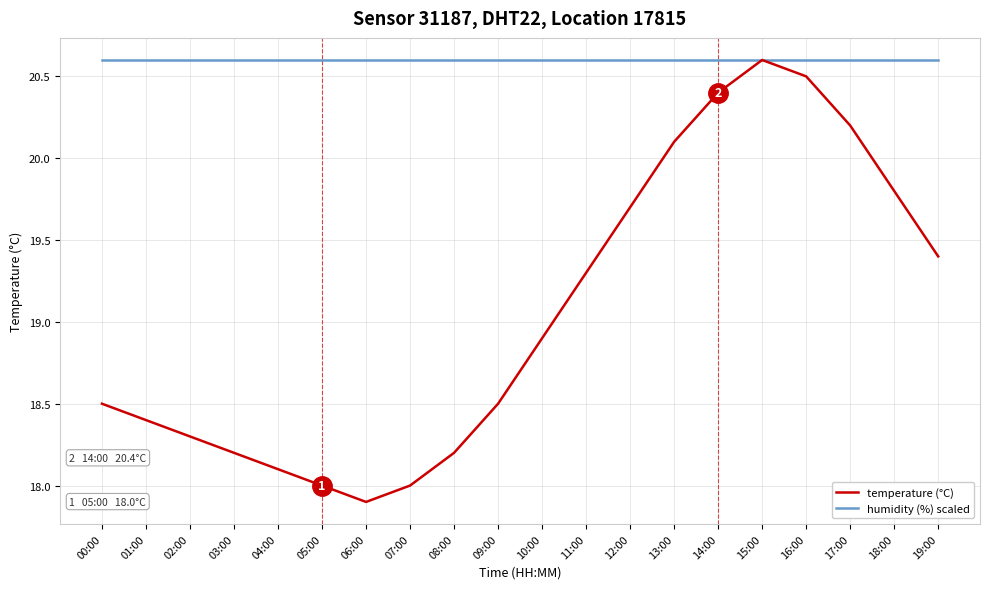

What is the minimum value for temperature (°C)?

17.9